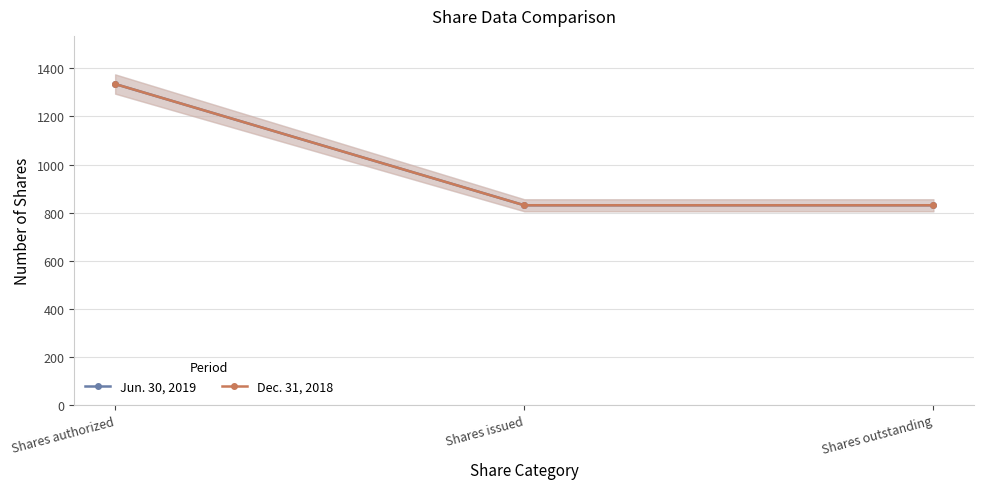

Rank the series by their maximum value, from highest to lowest.

Jun. 30, 2019, Dec. 31, 2018